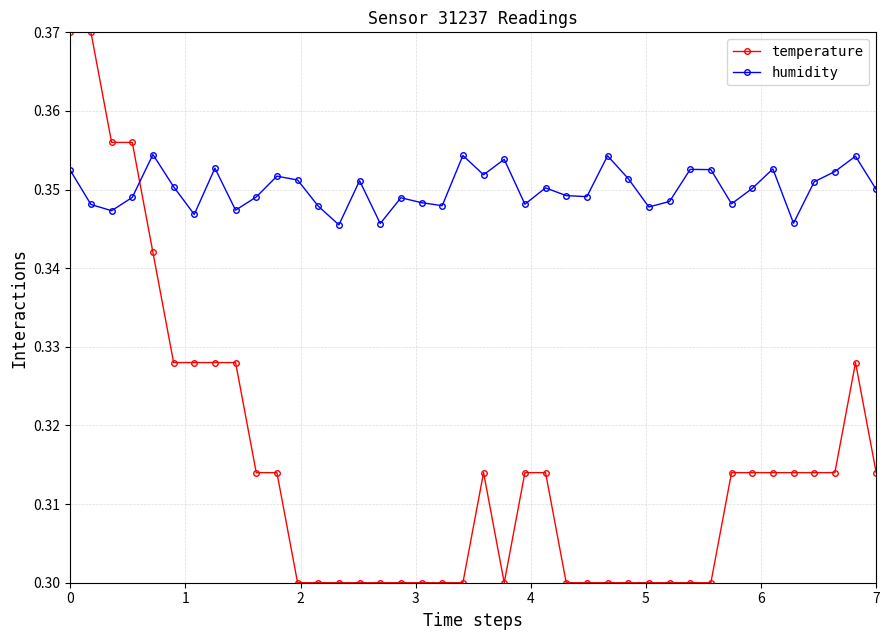

What is the sum of all temperature values?

12.6